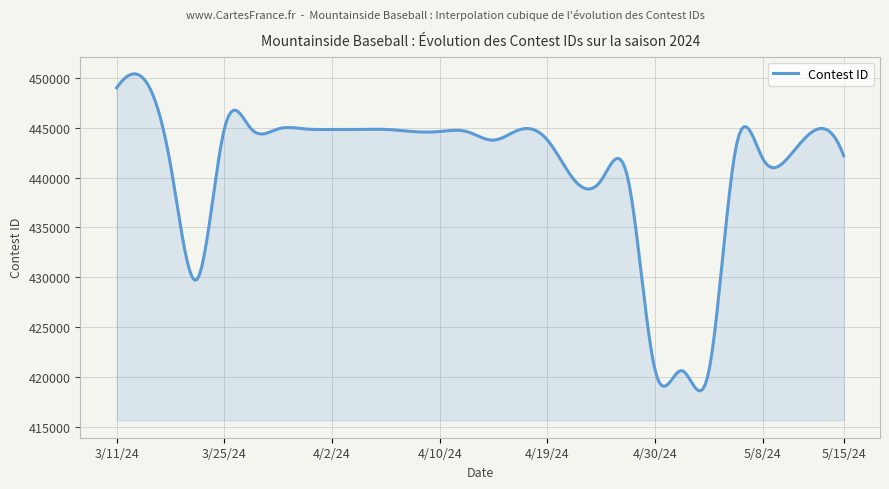

What is the difference between the maximum and minimum values?

31835.2